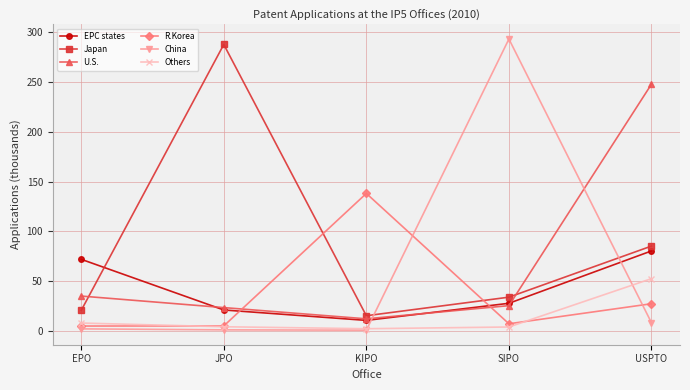

The U.S. series shows 247.8 at USPTO. True or false?

True